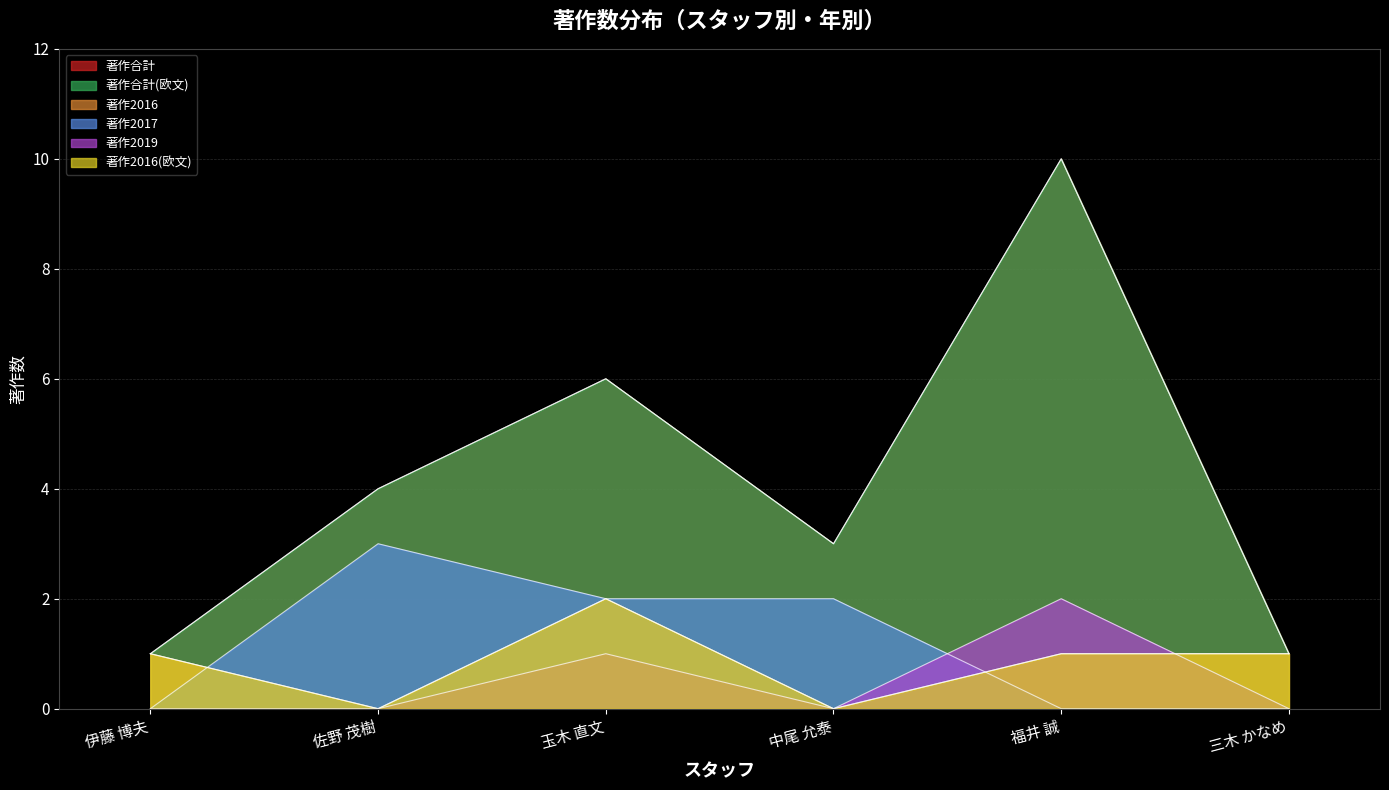

Reading right to left, list all the values displayed in this chart.

著作合計: 1	10	3	6	4	1
著作合計(欧文): 1	10	3	6	4	1
著作2016: 1	1	0	2	0	1
著作2017: 0	0	2	2	3	0
著作2019: 0	2	0	1	0	0
著作2016(欧文): 1	1	0	2	0	1